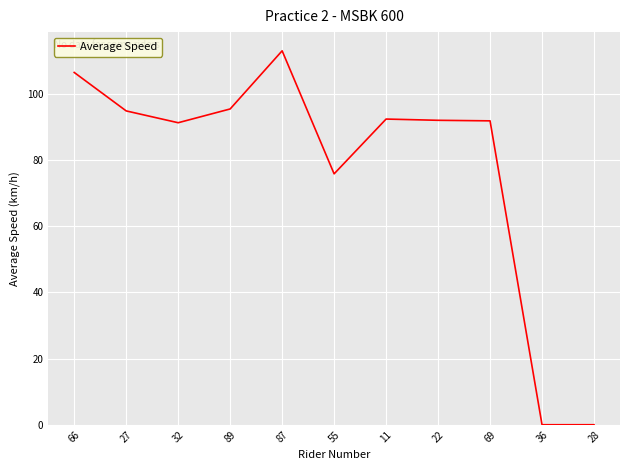

How many series are shown in this chart?

1